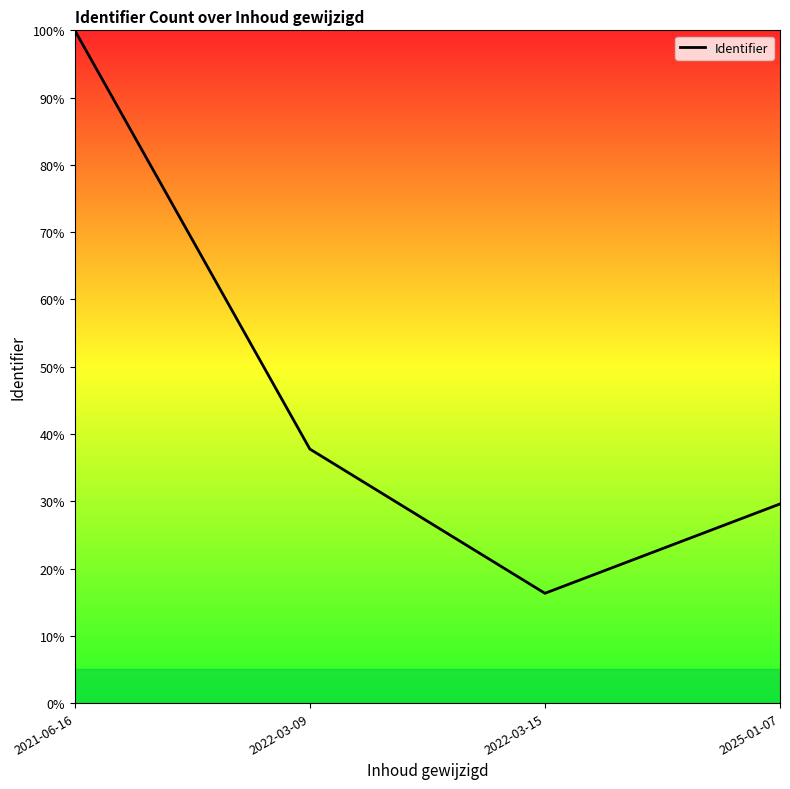

What position from the left is 2022-03-15?

3